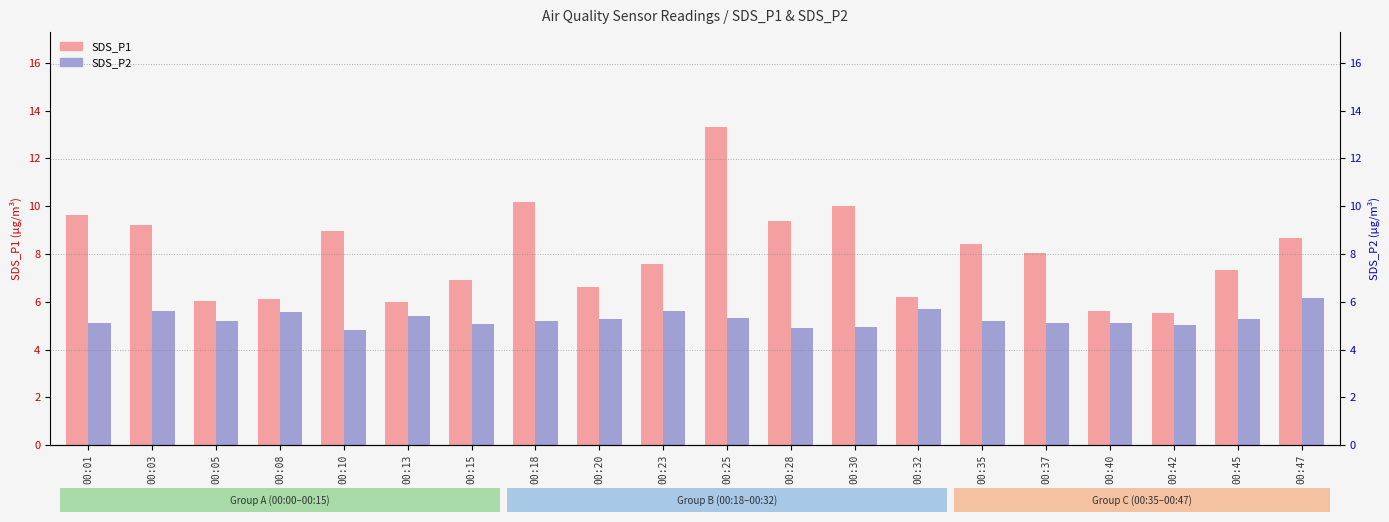

Count the number of categories in the chart.

20